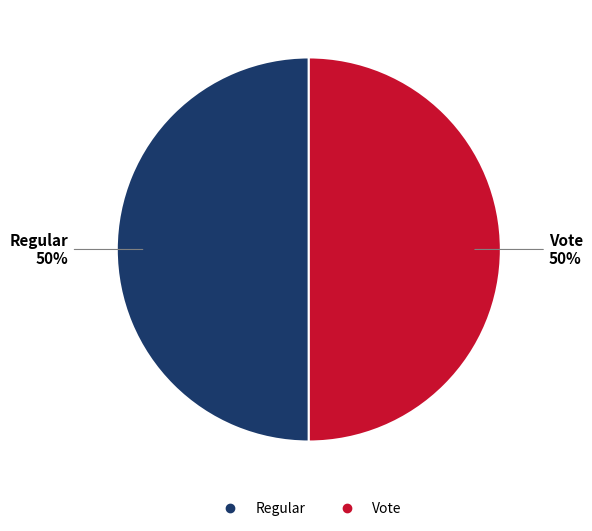

Is it true that Regular is 50% of the pie?

True